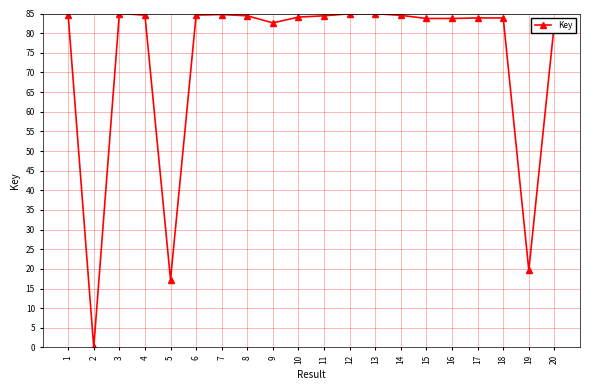

What is the difference between the values at 18 and 6?

0.7